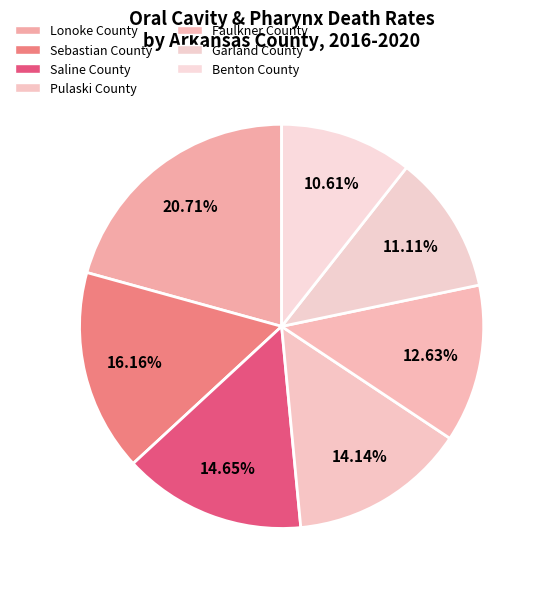

True or false: Faulkner County accounts for 13% of the total.

True